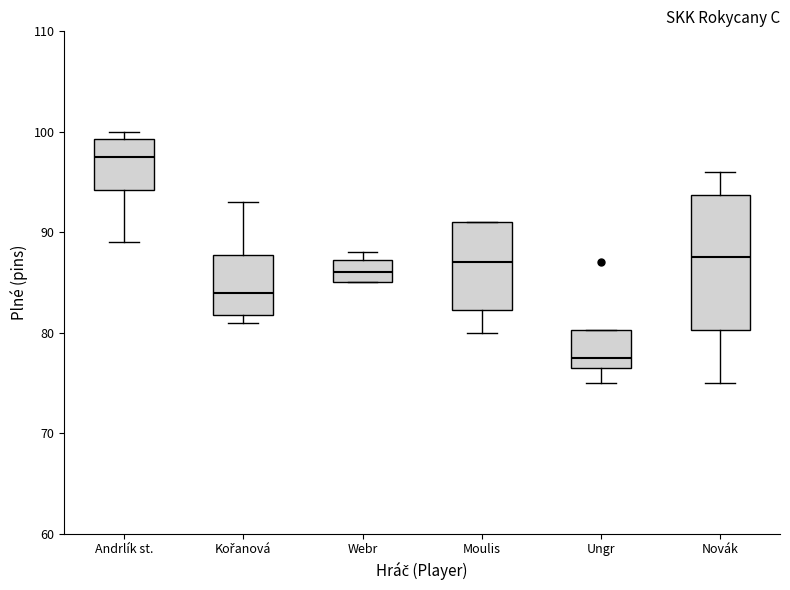

Reading left to right, transcribe this box plot: for each box, give where its median line is, the range the box spans, and where its two whiskers end, as read against the y-axis. The values are not printed on the chart, so give them approximately, as read against the axis.

Andrlík st.: median 98, box 94 to 99, whiskers 89 to 100
Kořanová: median 84, box 82 to 88, whiskers 81 to 93
Webr: median 86, box 85 to 87, whiskers 85 to 88
Moulis: median 87, box 82 to 91, whiskers 80 to 91
Ungr: median 78, box 77 to 80, whiskers 75 to 80
Novák: median 88, box 80 to 94, whiskers 75 to 96